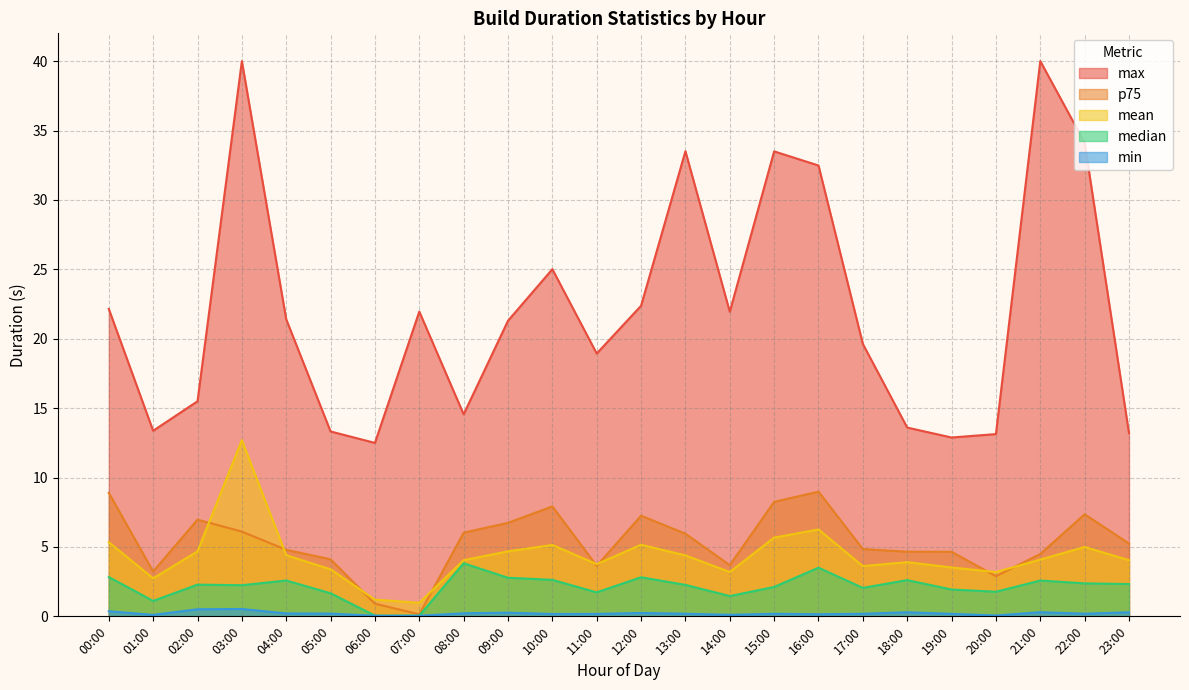

What is the value of the median point at the 24th from the left?

2.3